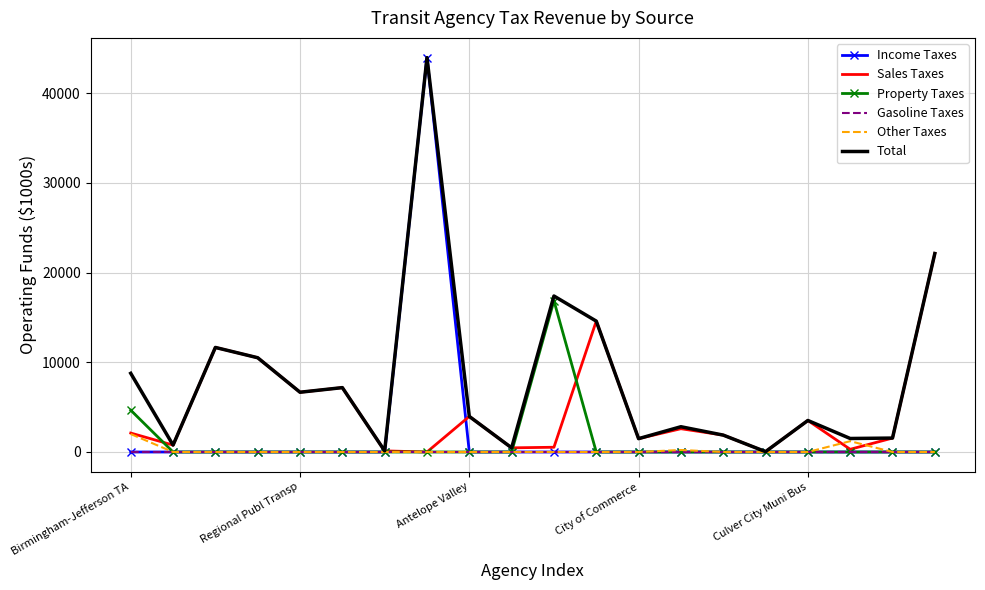

How many interior local valleys does the Sales Taxes series have?

7